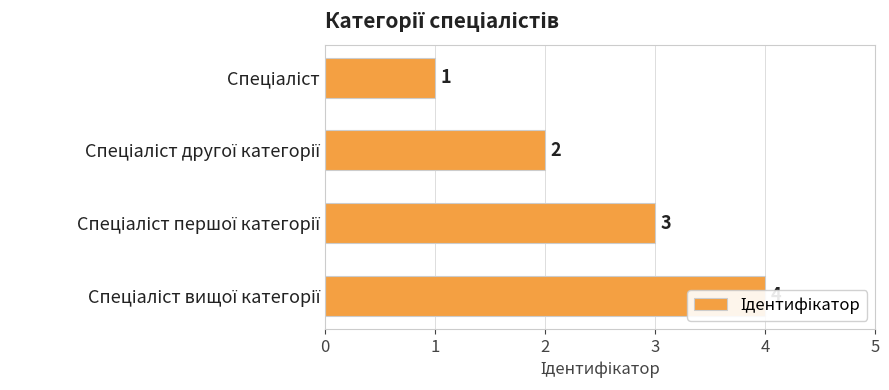

Which has a higher value, Спеціаліст першої категорії or Спеціаліст?

Спеціаліст першої категорії